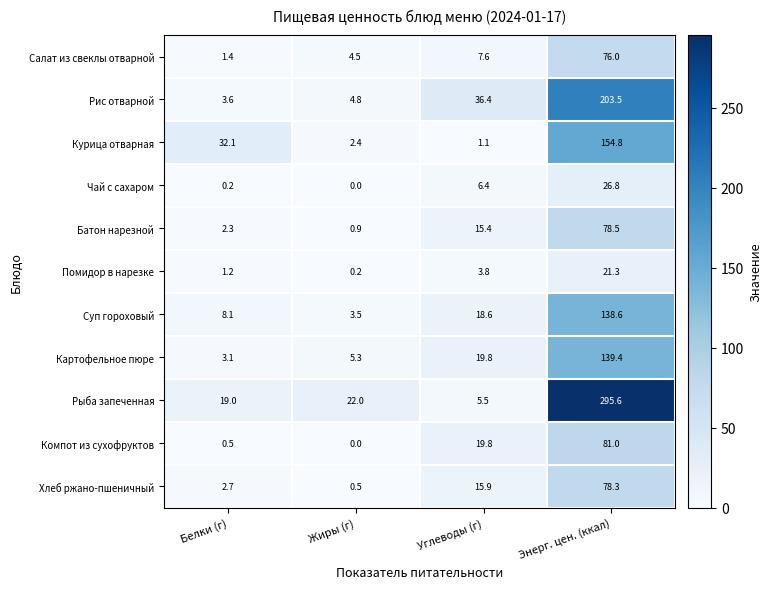

At how many categories does at least one series exceed 19?

4